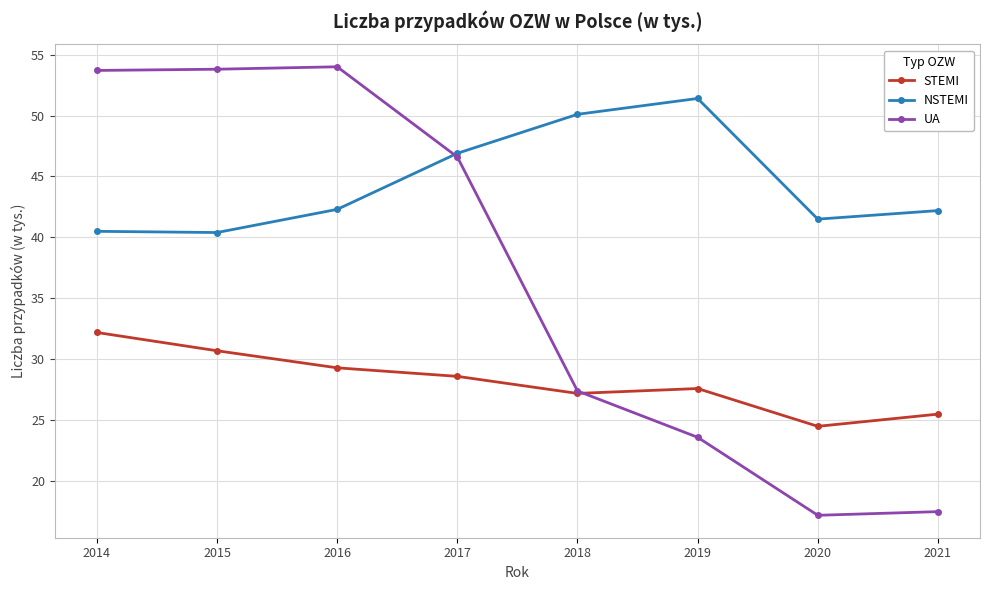

Is it true that NSTEMI equals 66.0 at 2021?

False